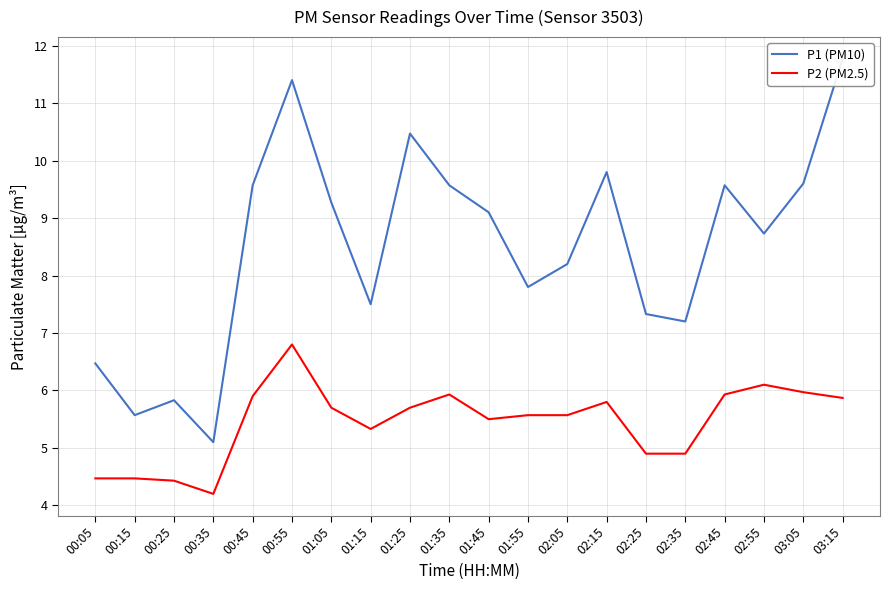

What is the label of the 8th point from the left?

01:15